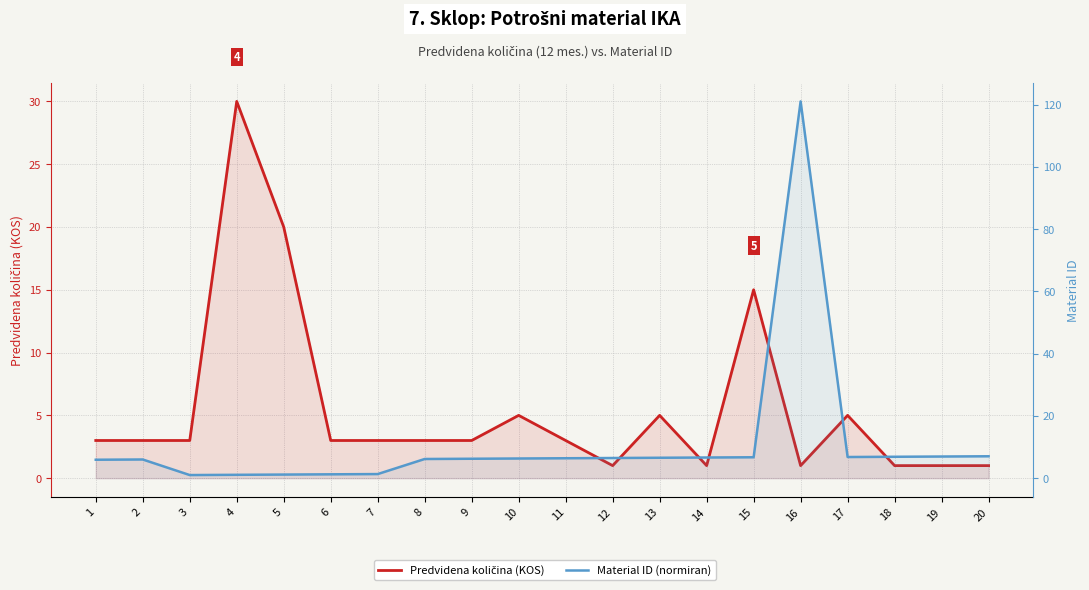

Rank the categories by Predvidena količina (KOS) value from highest to lowest.

4, 5, 15, 10, 13, 17, 1, 2, 3, 6, 7, 8, 9, 11, 12, 14, 16, 18, 19, 20